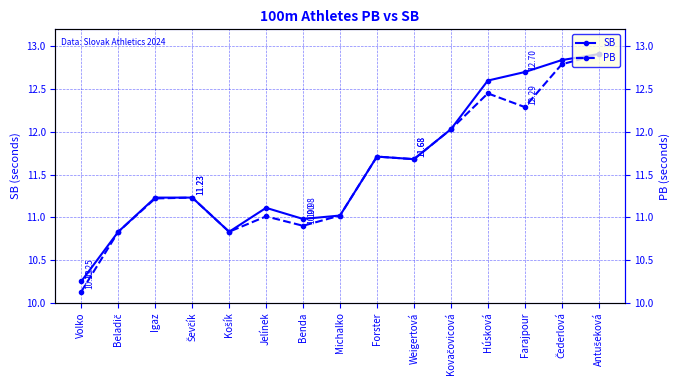

Where is the first local minimum for SB?

Košík